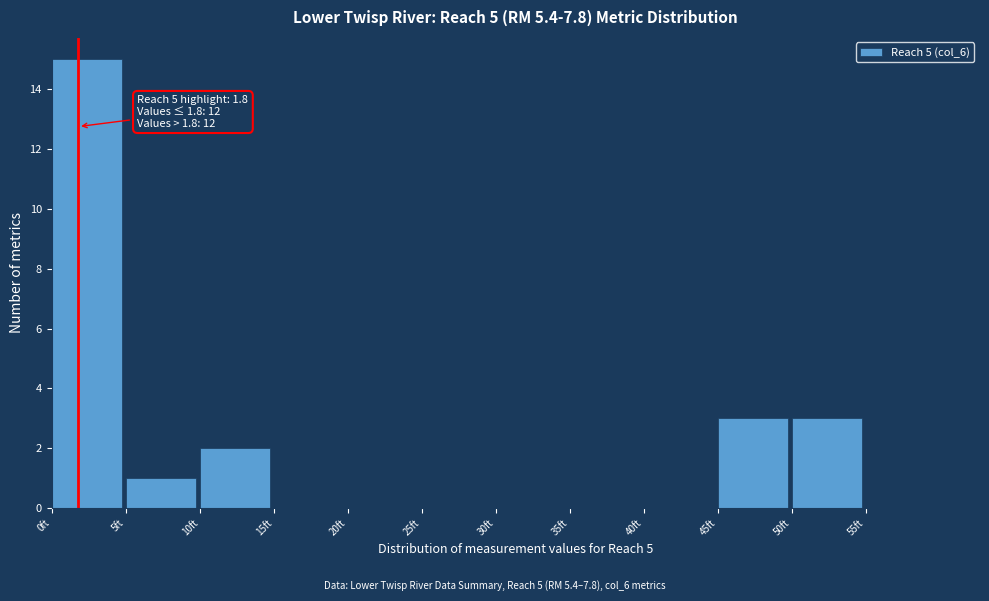

Over which range of the x-axis is the bar tallest?

0 to 5